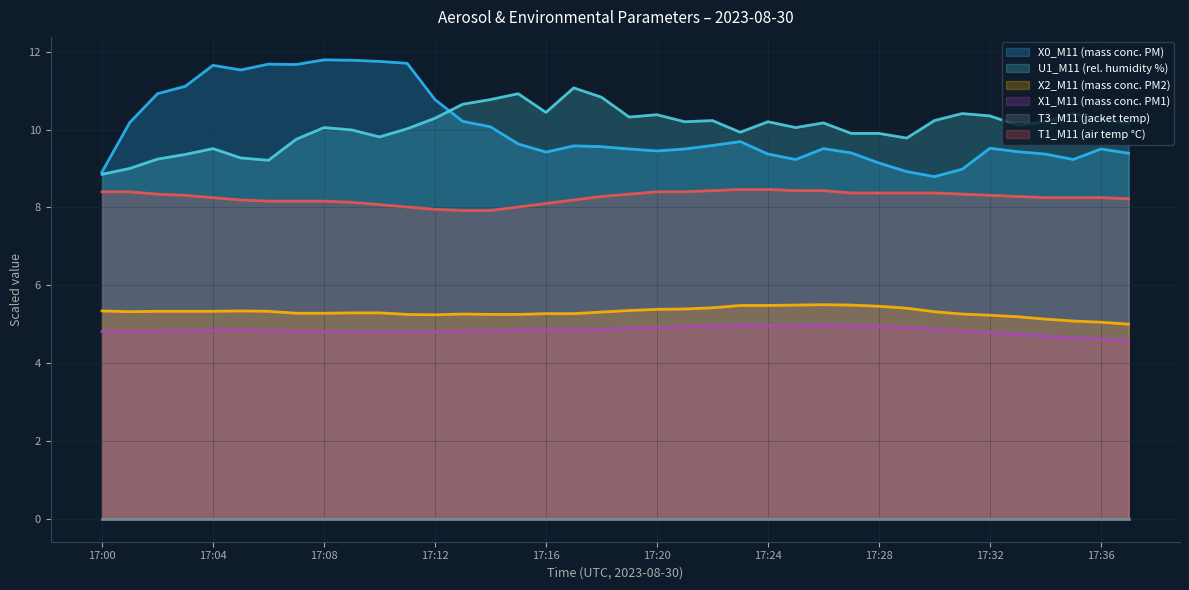

What is the total value across all series at 17:27?

38.1